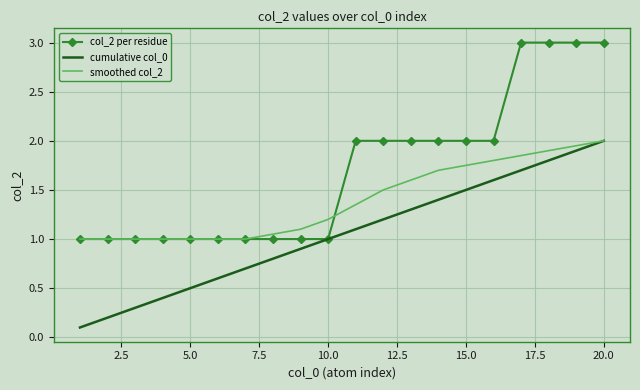

Which series has the largest total across all categories?

col_2 per residue